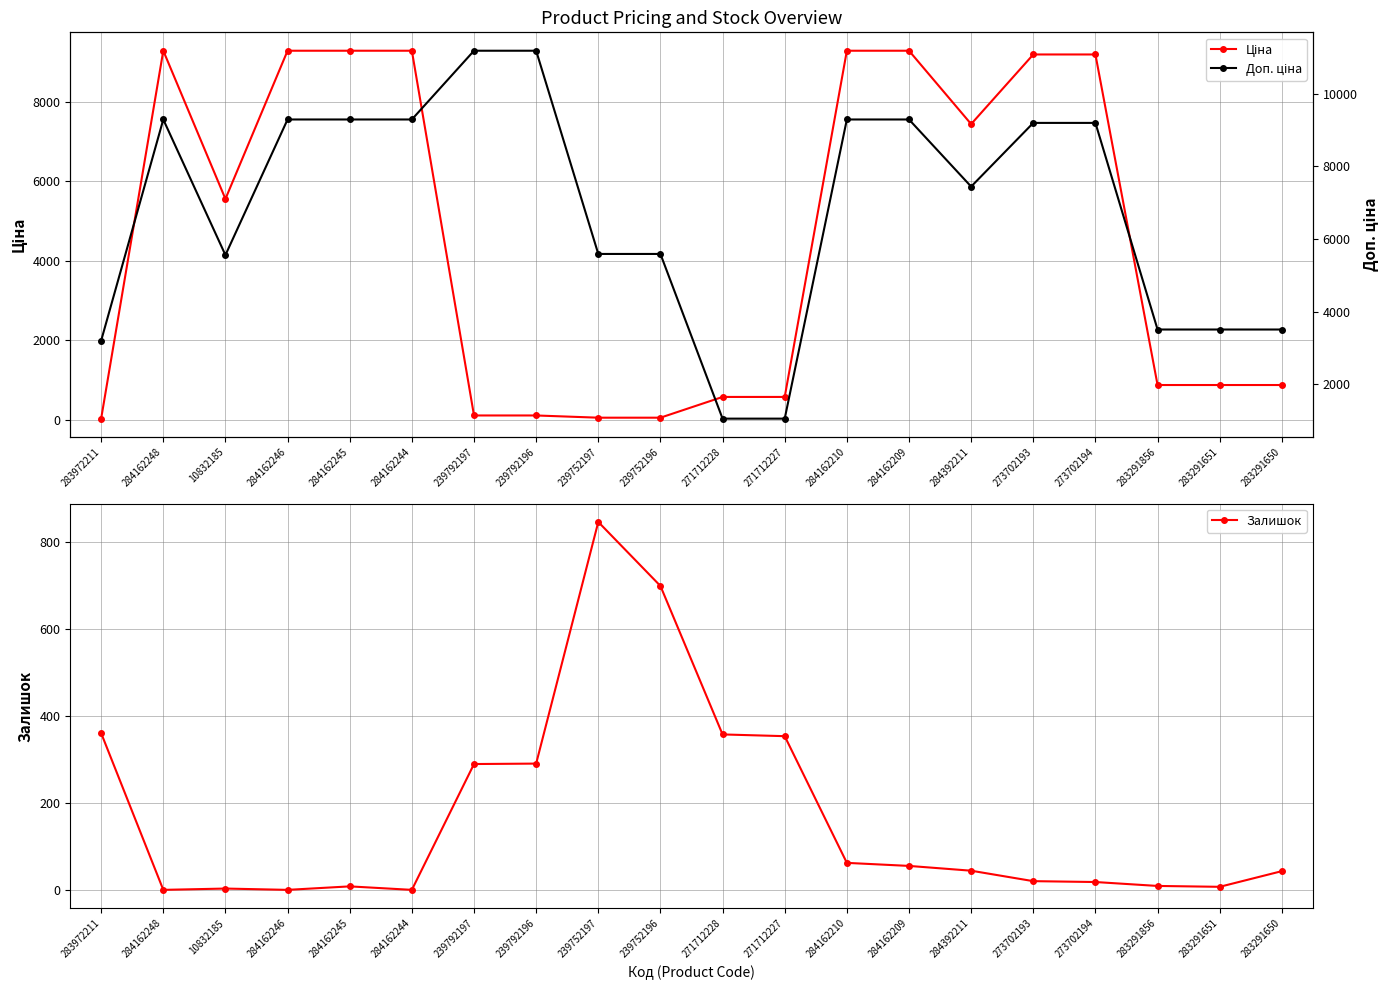

List the series in order of their peak value, lowest first.

Залишок, Ціна, Доп. ціна